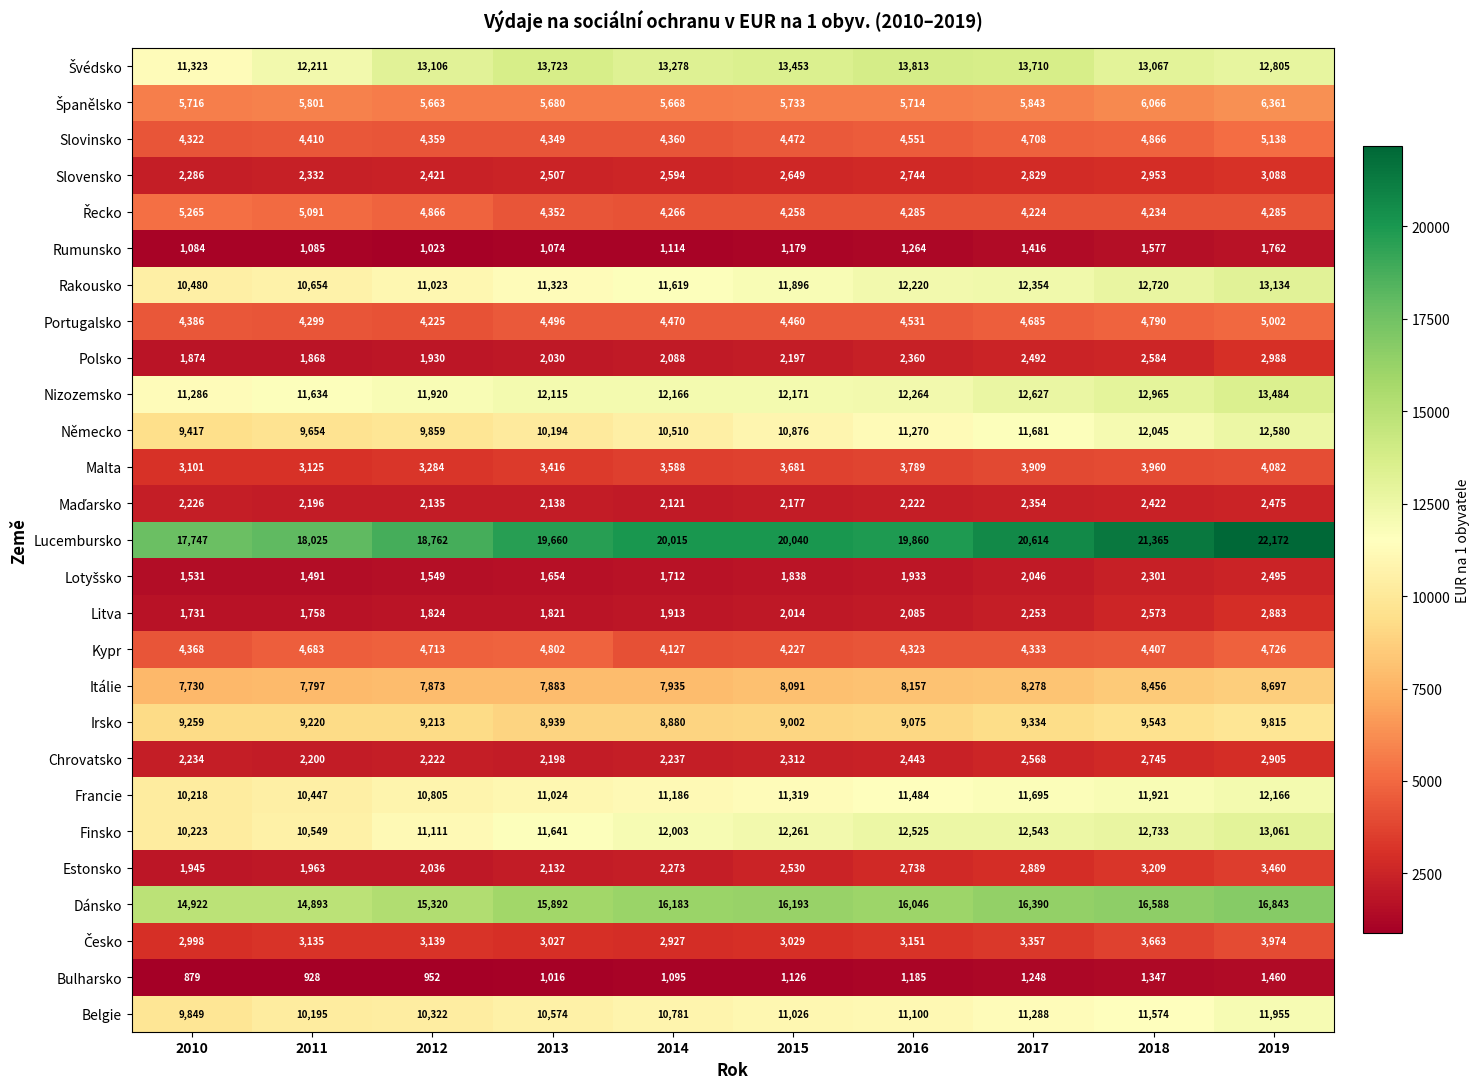

What is the difference between the second highest and second lowest values in the Kypr series?

499